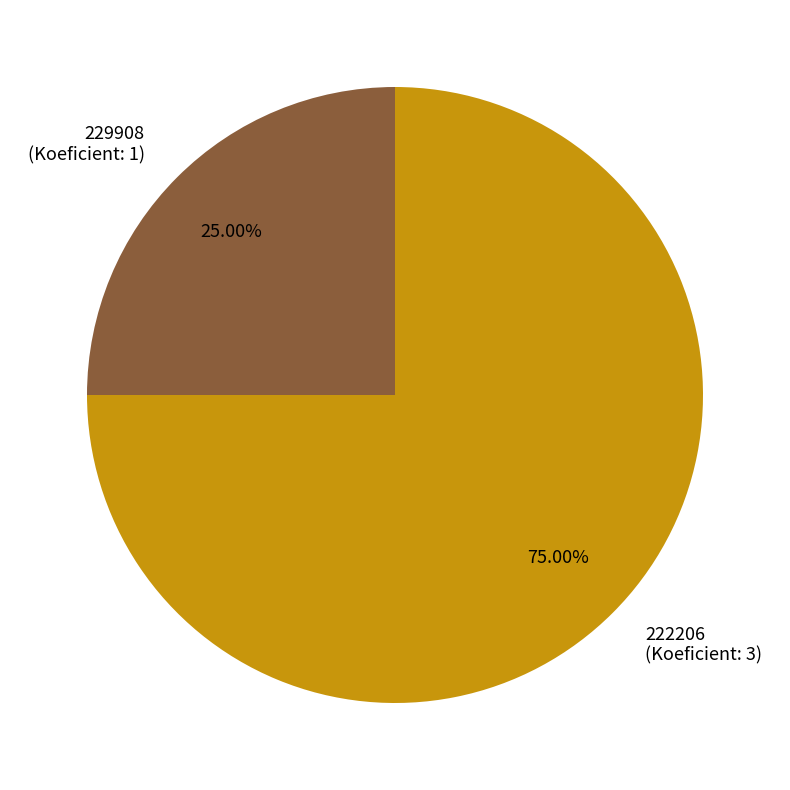

To the nearest percent, what percentage of the pie is 222206?

75%